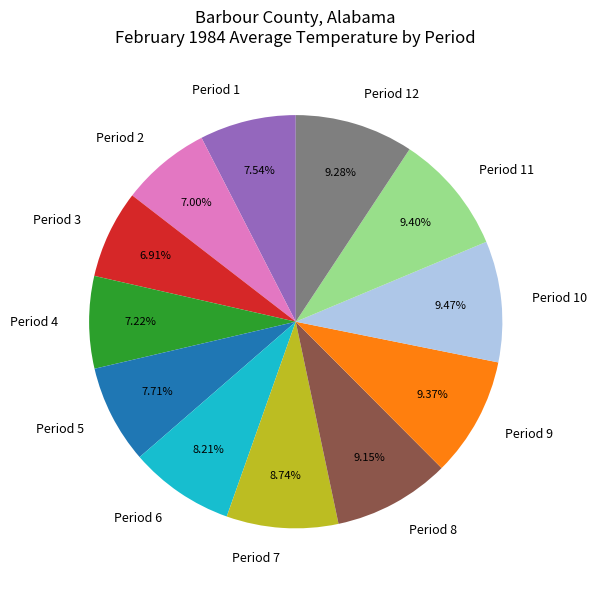

To the nearest percent, what is the difference between the Period 5 and Period 9 slice percentages?

2%